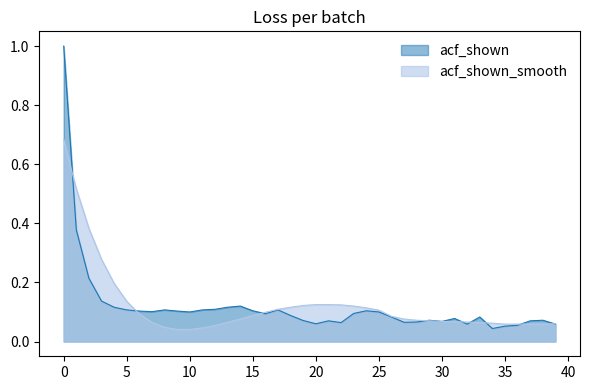

Reading right to left, extract all data points from this chart.

acf_shown: 0.1	0.1	0.1	0.1	0.1	0.0	0.1	0.1	0.1	0.1	0.1	0.1	0.1	0.1	0.1	0.1	0.1	0.1	0.1	0.1	0.1	0.1	0.1	0.1	0.1	0.1	0.1	0.1	0.1	0.1	0.1	0.1	0.1	0.1	0.1	0.1	0.1	0.2	0.4	1.0
acf_shown_smooth: 0.1	0.1	0.1	0.1	0.1	0.1	0.1	0.1	0.1	0.1	0.1	0.1	0.1	0.1	0.1	0.1	0.1	0.1	0.1	0.1	0.1	0.1	0.1	0.1	0.1	0.1	0.1	0.1	0.0	0.0	0.0	0.0	0.1	0.1	0.1	0.2	0.3	0.4	0.5	0.7